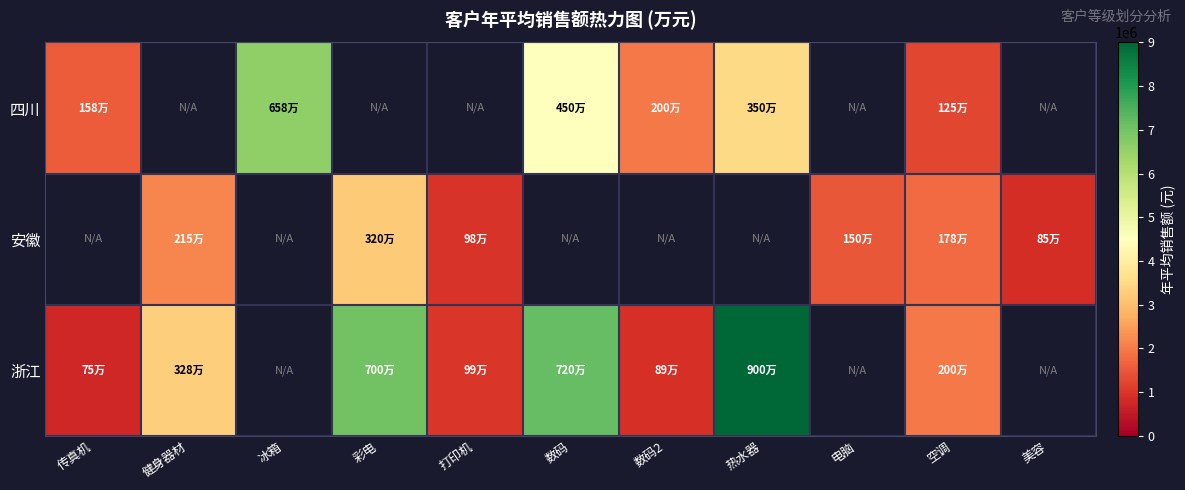

Which series has the widest spread of values?

row_2